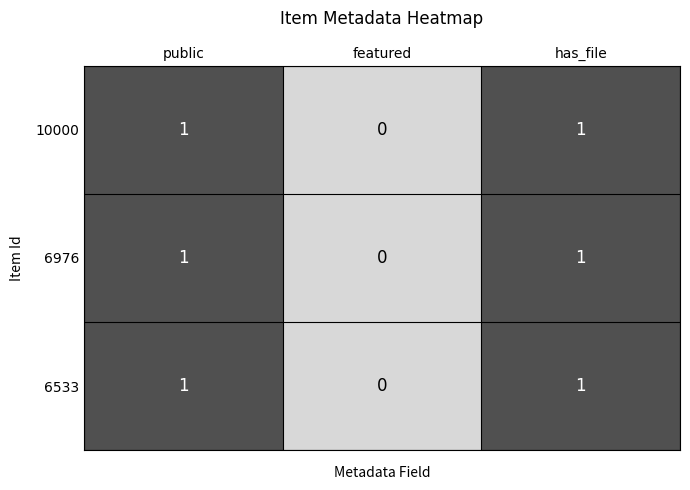

Count the number of categories in the chart.

3